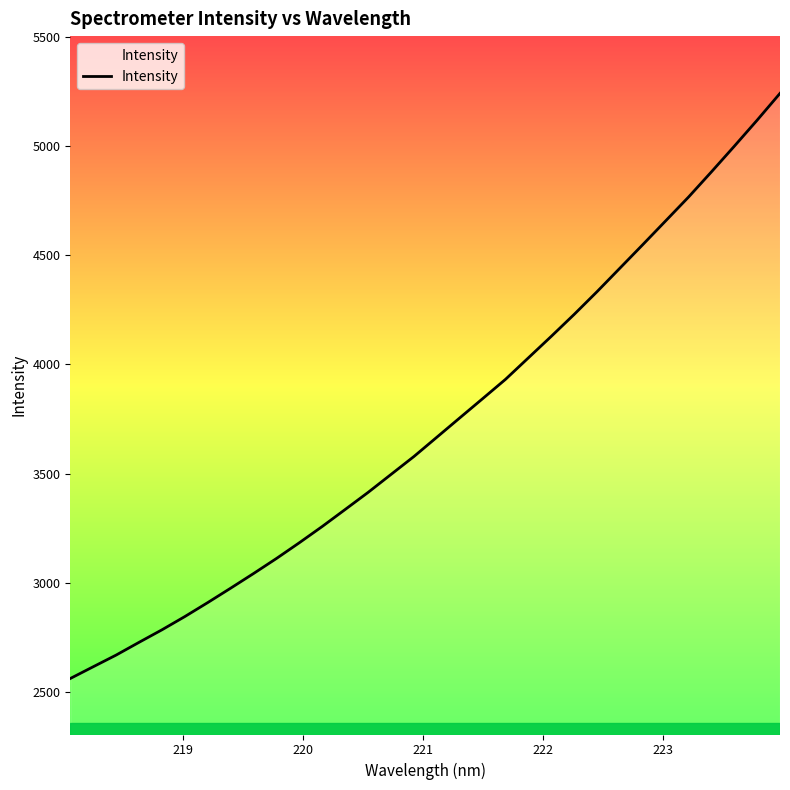

What is the difference between the maximum and minimum values?

2677.9